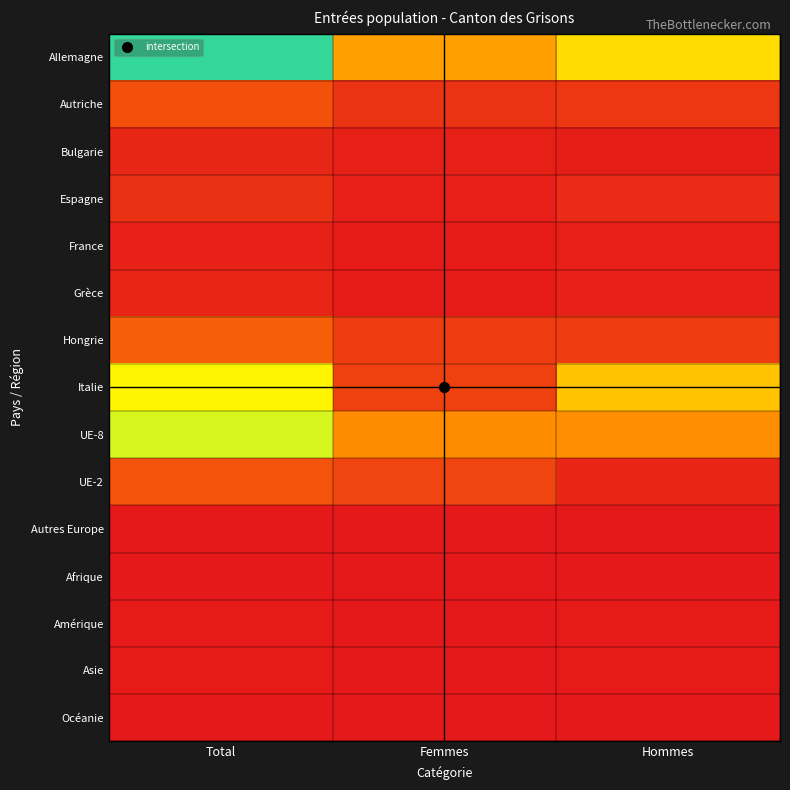

Reading left to right, list all the values displayed in this chart.

Allemagne: Total=2558	Femmes=1074	Hommes=1484
Autriche: Total=467	Femmes=212	Hommes=255
Bulgarie: Total=111	Femmes=63	Hommes=48
Espagne: Total=206	Femmes=55	Hommes=151
France: Total=79	Femmes=24	Hommes=55
Grèce: Total=98	Femmes=23	Hommes=75
Hongrie: Total=587	Femmes=294	Hommes=293
Italie: Total=1639	Femmes=336	Hommes=1303
UE-8: Total=1875	Femmes=933	Hommes=942
UE-2: Total=486	Femmes=377	Hommes=109
Autres Europe: Total=9	Femmes=4	Hommes=5
Afrique: Total=1	Femmes=0	Hommes=1
Amérique: Total=12	Femmes=1	Hommes=11
Asie: Total=24	Femmes=9	Hommes=15
Océanie: Total=5	Femmes=2	Hommes=3